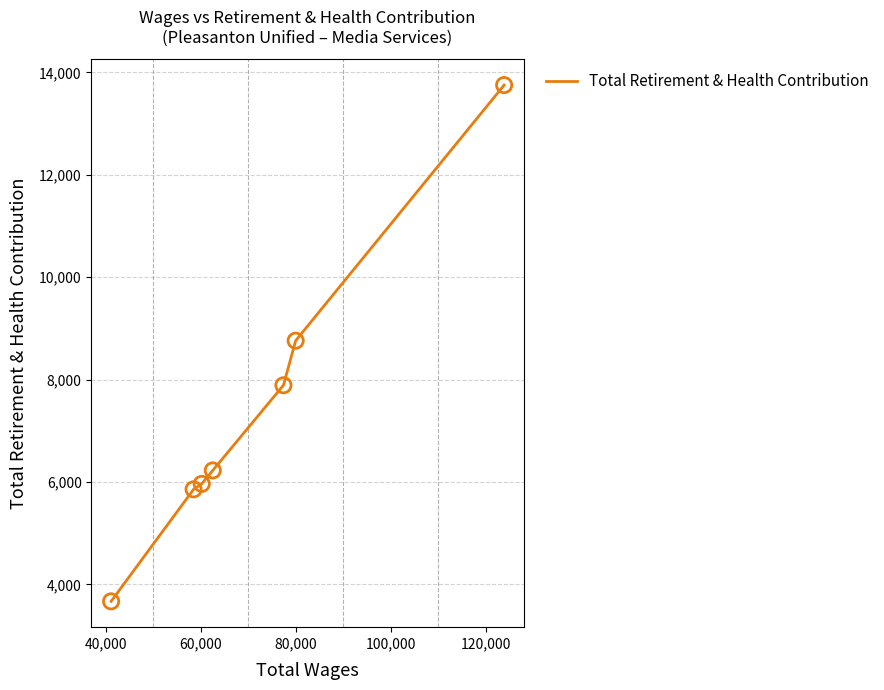

True or false: the data has more than 1 interior local peaks.

False